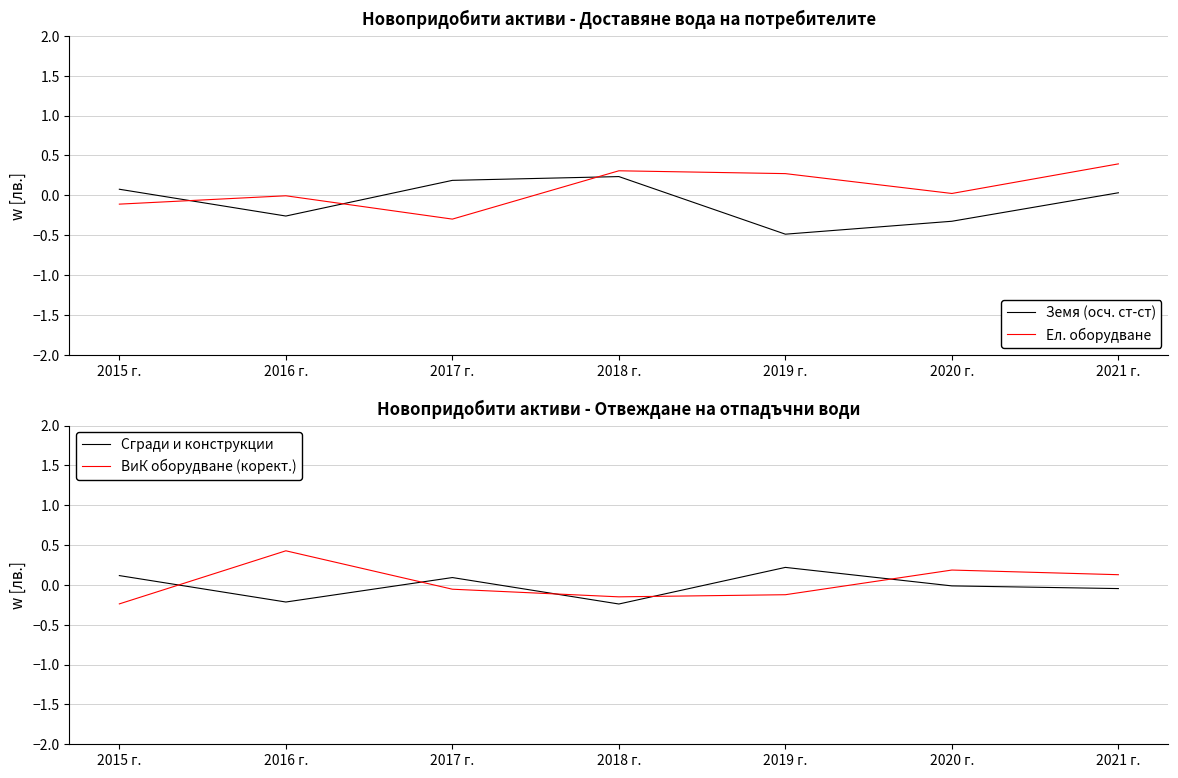

Between 2015 г. and 2021 г., which series saw the biggest shift?

Ел. оборудване